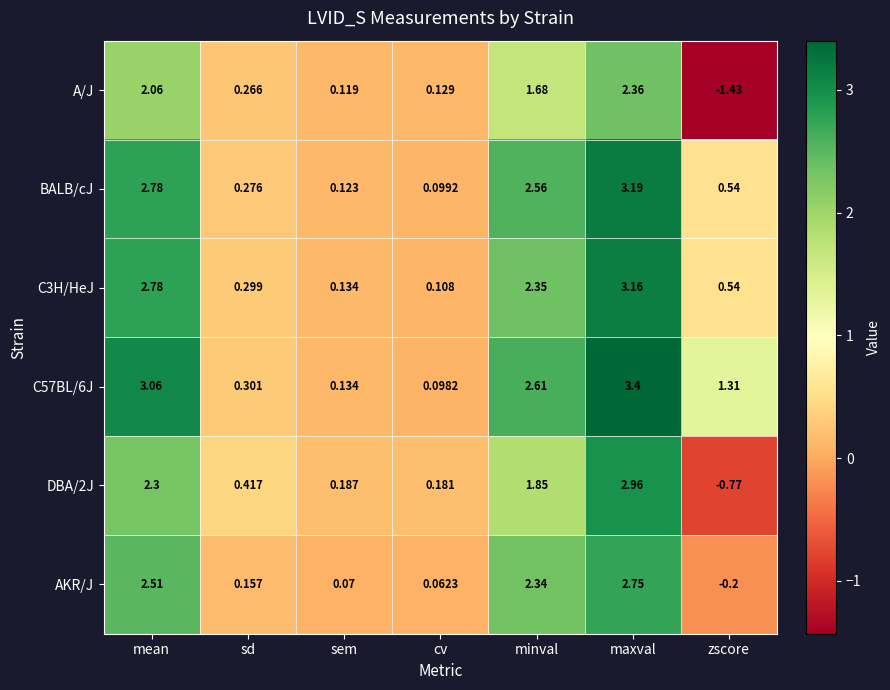

Which series has the largest total across all categories?

C57BL/6J